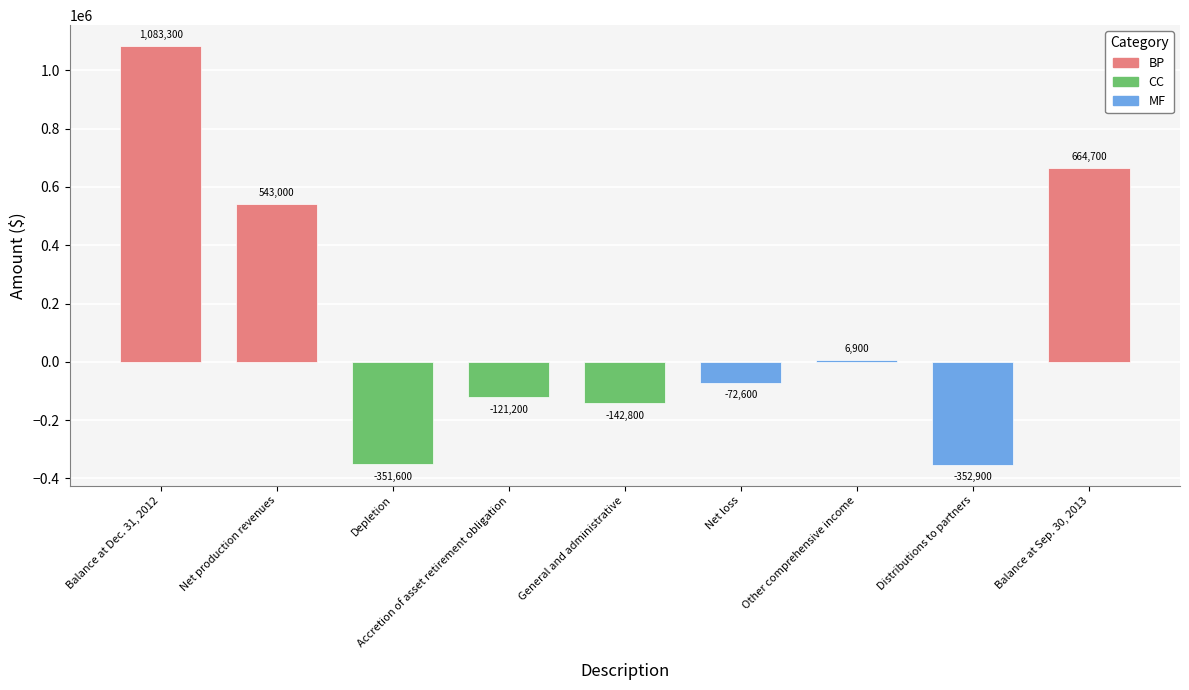

Does the chart contain any negative values?

Yes